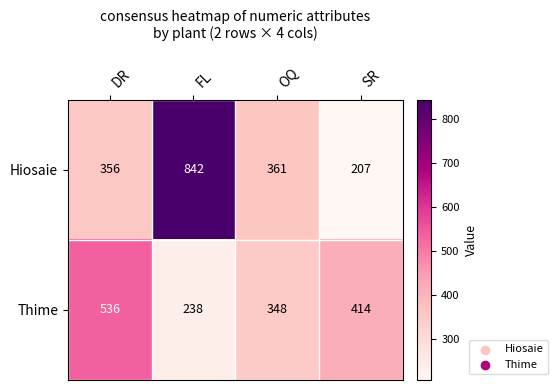

What is the difference between the maximum and minimum values in the Thime series?

298